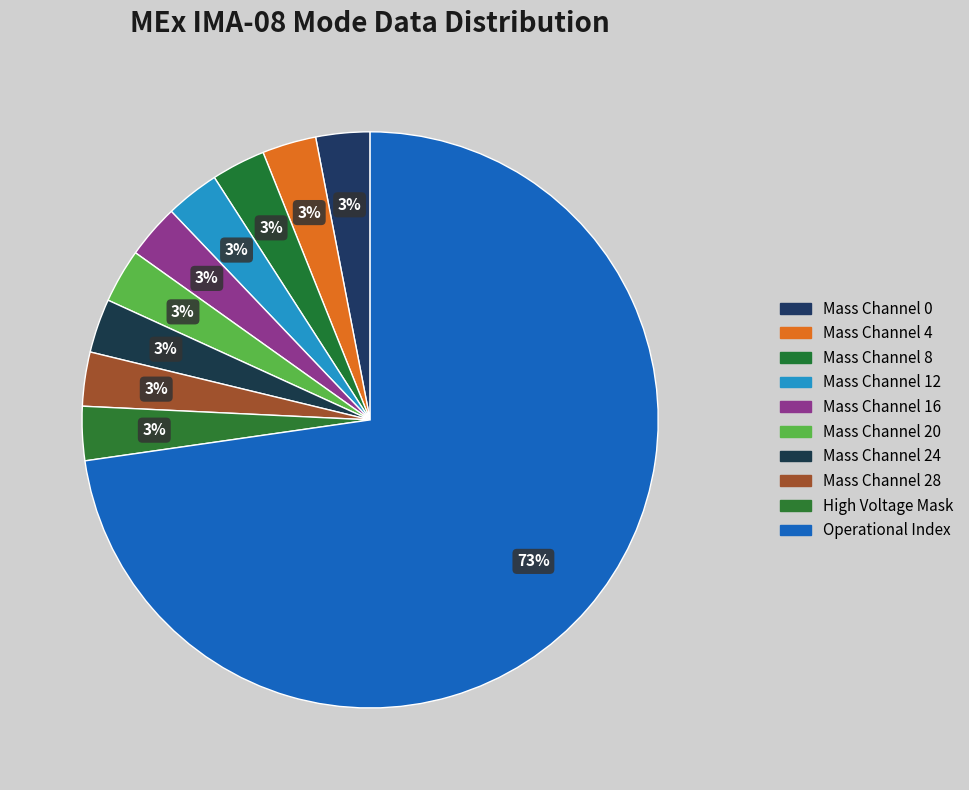

Which slice is the largest?

Operational Index